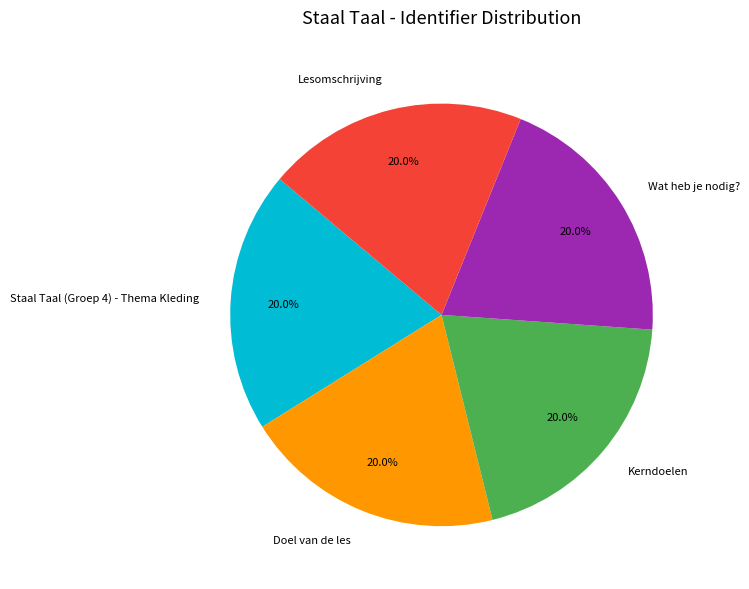

To the nearest percent, what is the average slice percentage?

20%